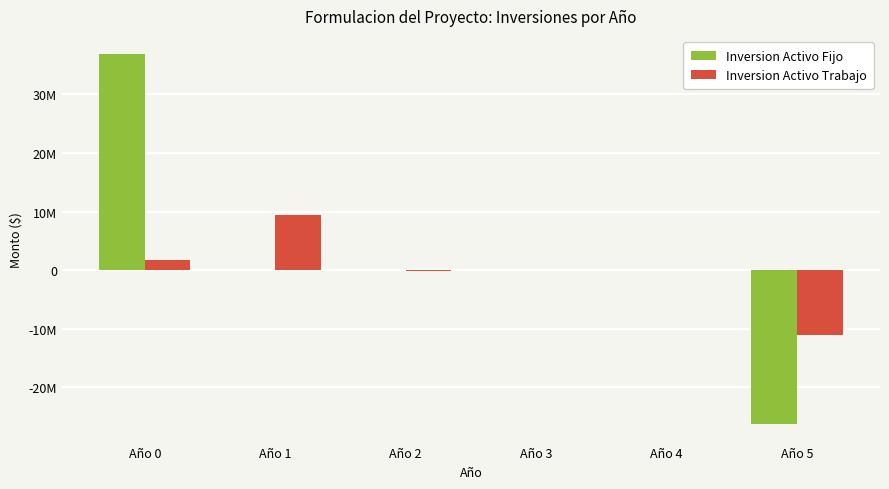

At which category is the sum across all series the highest?

Año 0